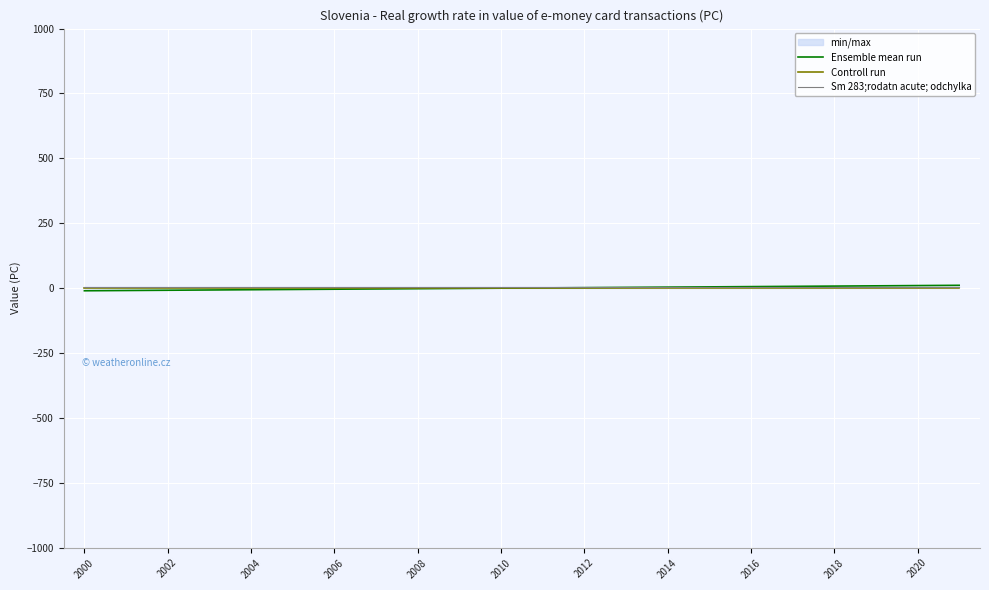

True or false: Controll run has more than 2 interior local peaks.

False